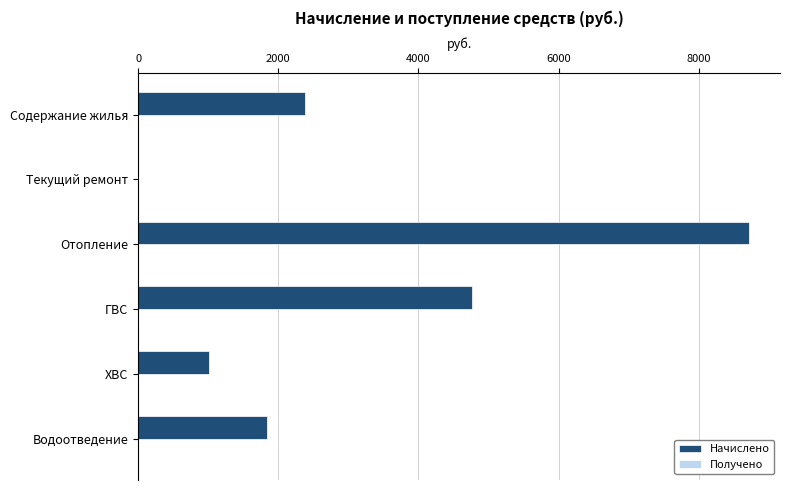

Reading bottom to top, extract all data points from this chart.

Водоотведение=1844.4	ХВС=1007.6	ГВС=4767.0	Отопление=8723.5	Текущий ремонт=0.0	Содержание жилья=2376.1